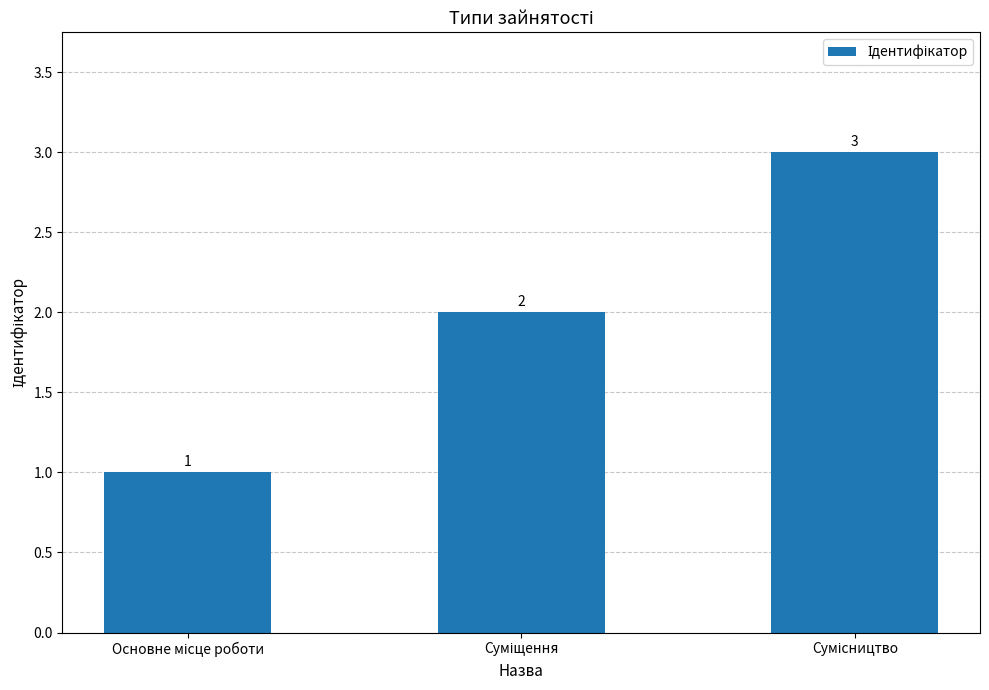

What is the sum of all values?

6